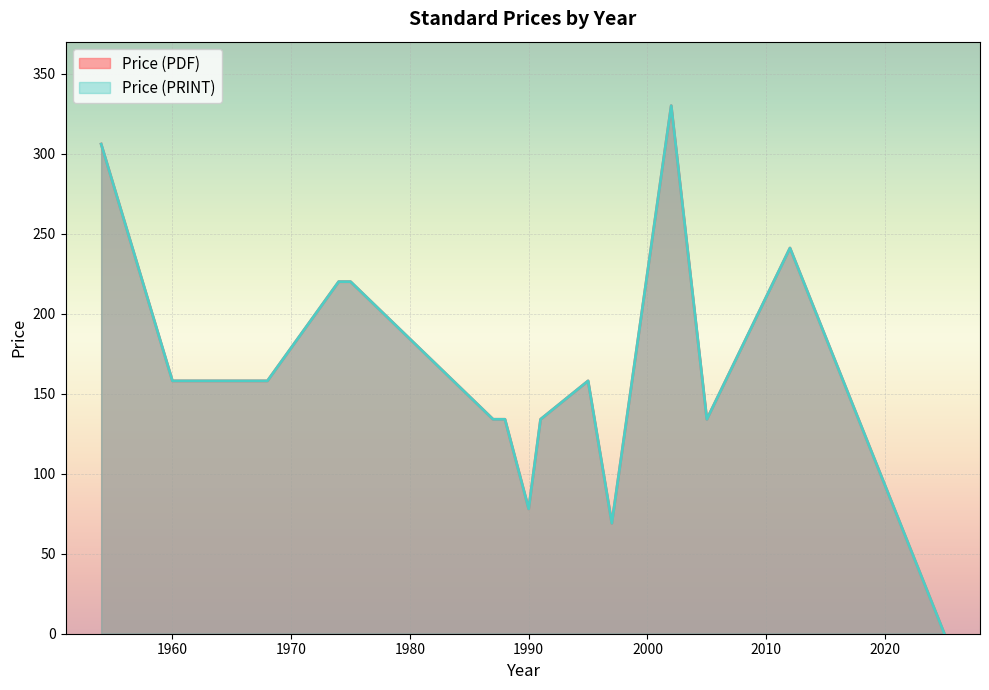

What value does the Price (PRINT) series have at 1997?

69.0